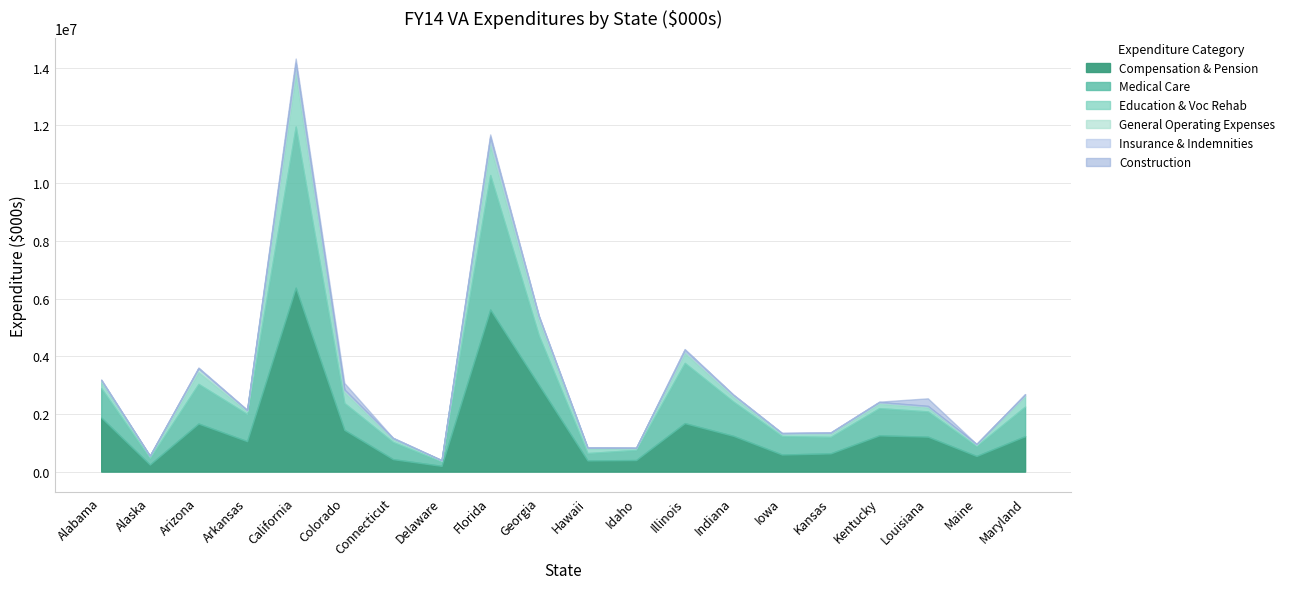

True or false: Compensation & Pension has a value of 432271.3 at Connecticut.

True